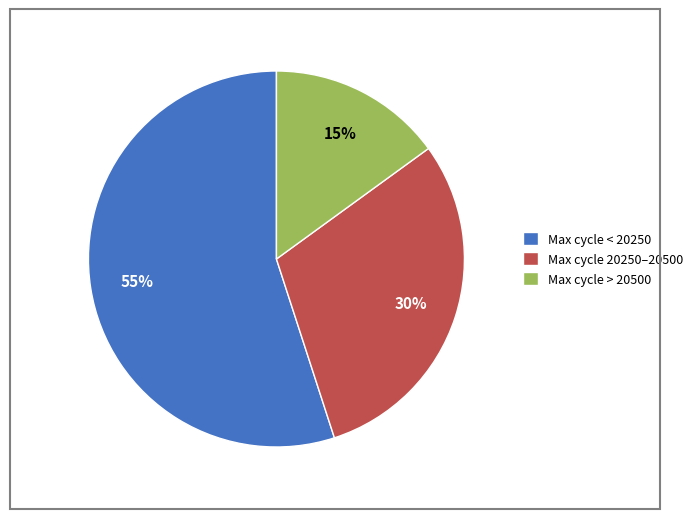

How many slices are in this pie chart?

3